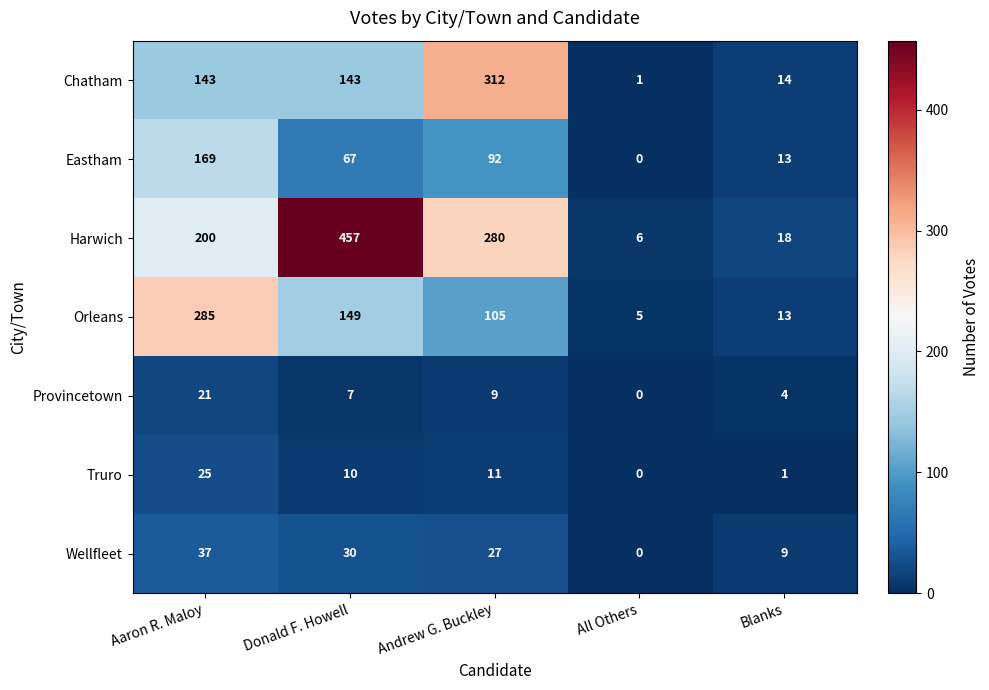

What is the difference between the maximum and second lowest values in the Provincetown series?

17